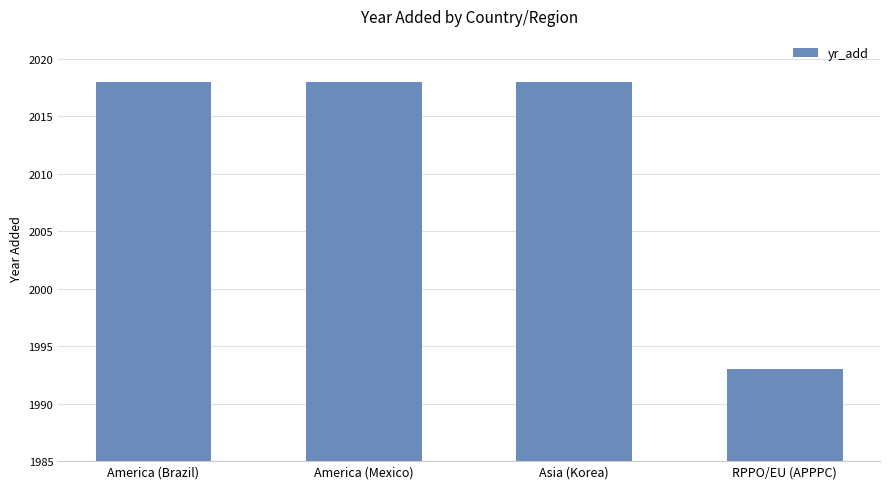

What is the minimum value shown in the chart?

1993